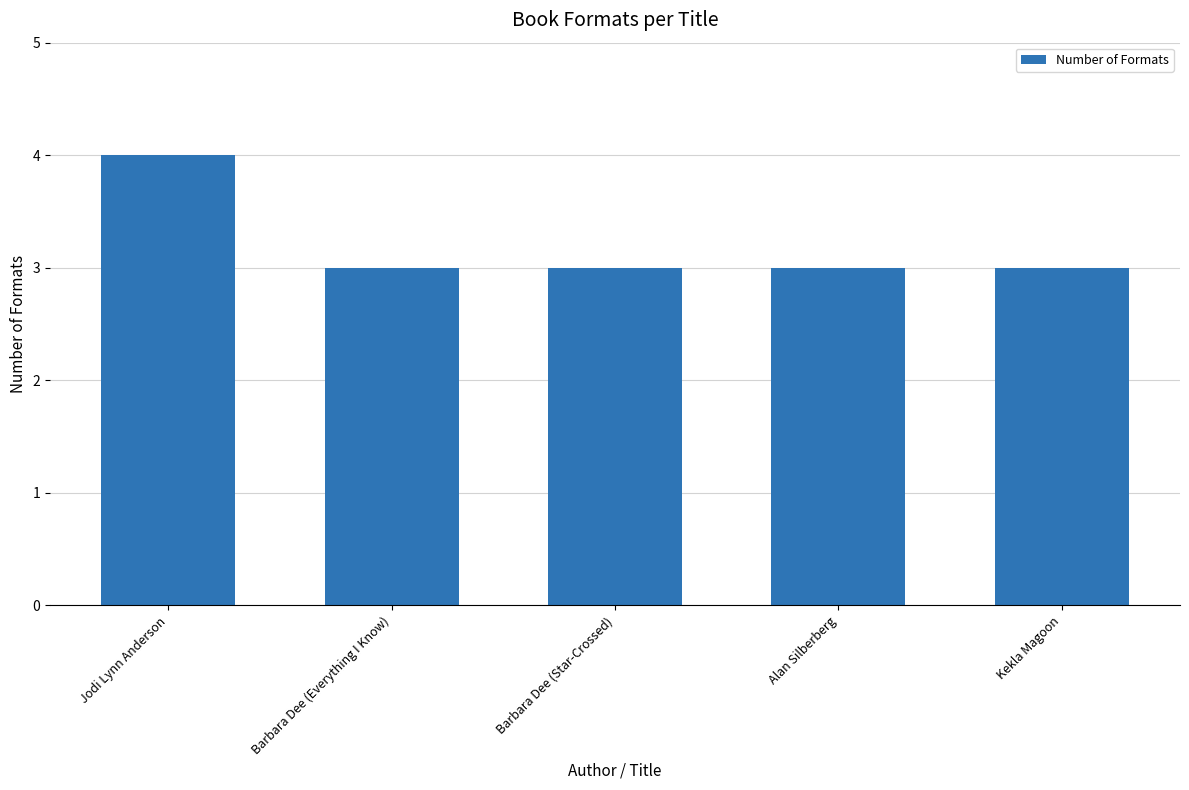

The chart shows a value of 7 at Jodi Lynn Anderson. True or false?

False